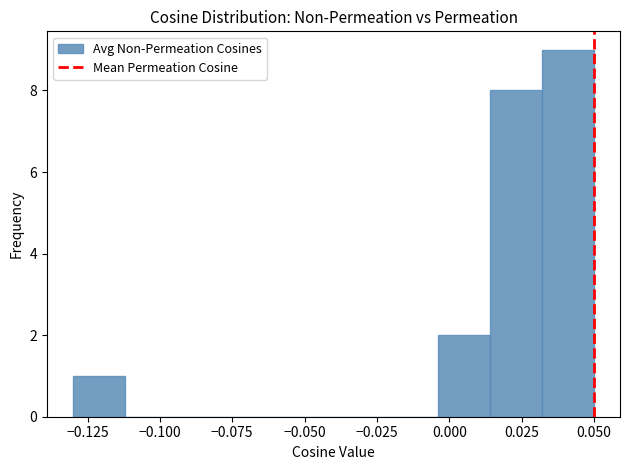

Read against the x-axis, roughly where is the centre of the tallest bar?

0.040